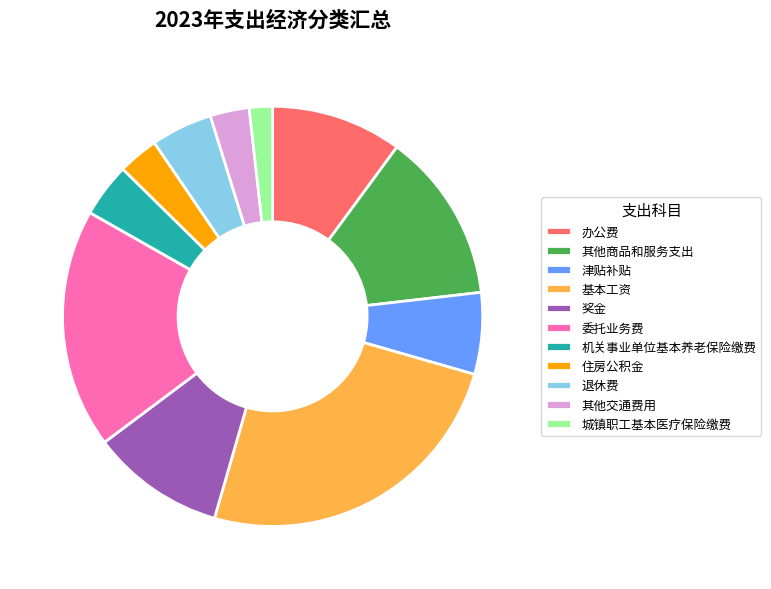

Is there any slice that represents more than half of the pie?

No